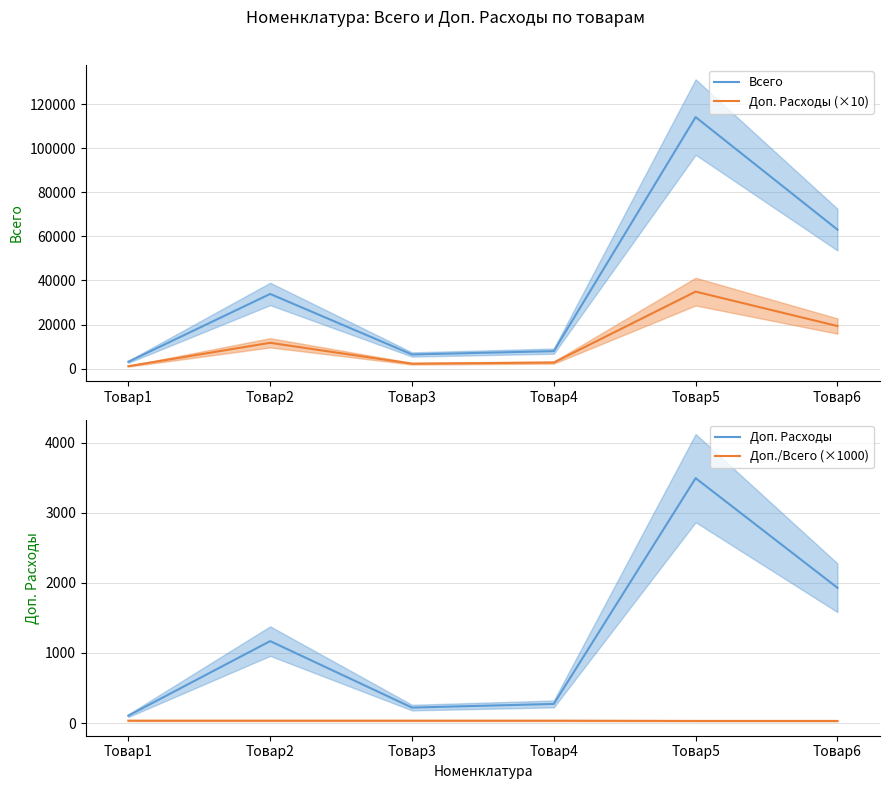

How many series are shown in this chart?

4